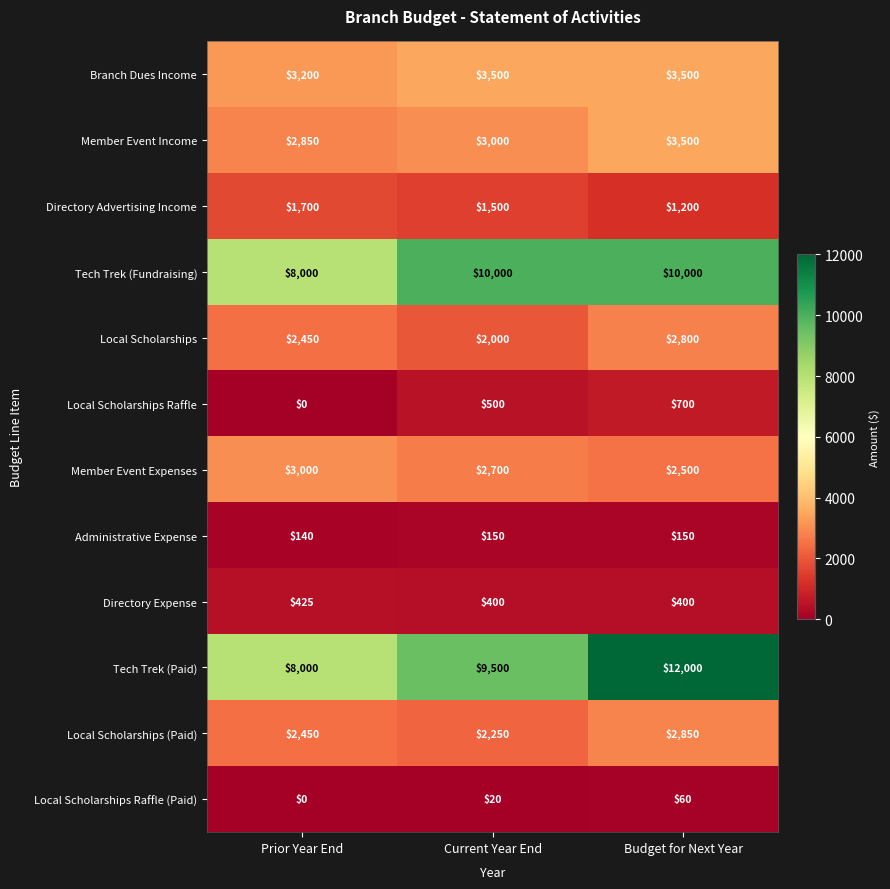

The Directory Advertising Income series shows 1985 at Budget for Next Year. True or false?

False